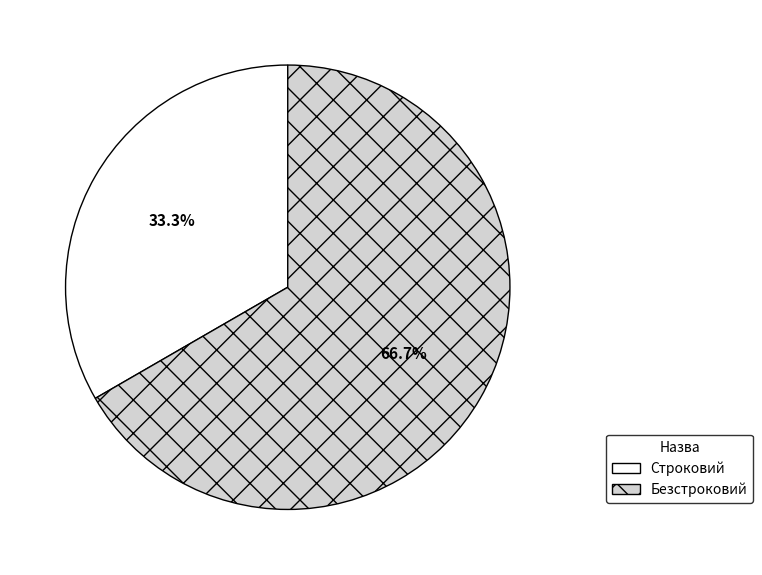

Count the number of slices in the pie.

2